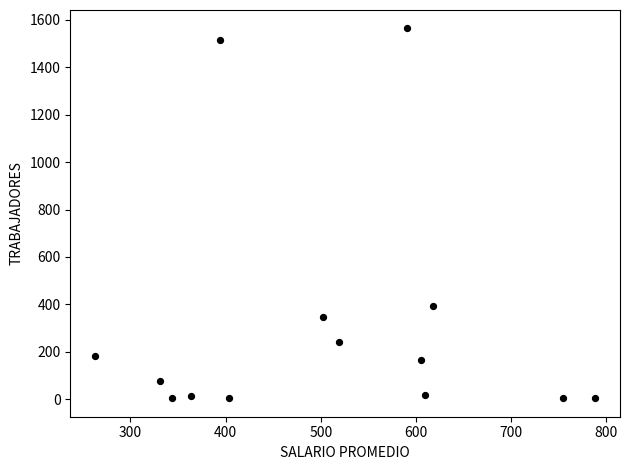

What Y value in the scatter plot is closest to 784?

393